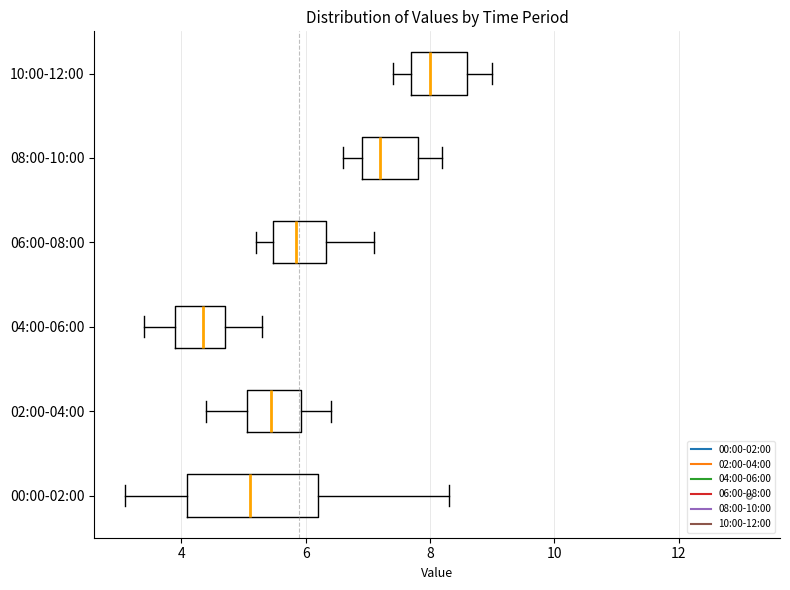

Which box is the widest, from its left edge to its right edge?

00:00-02:00